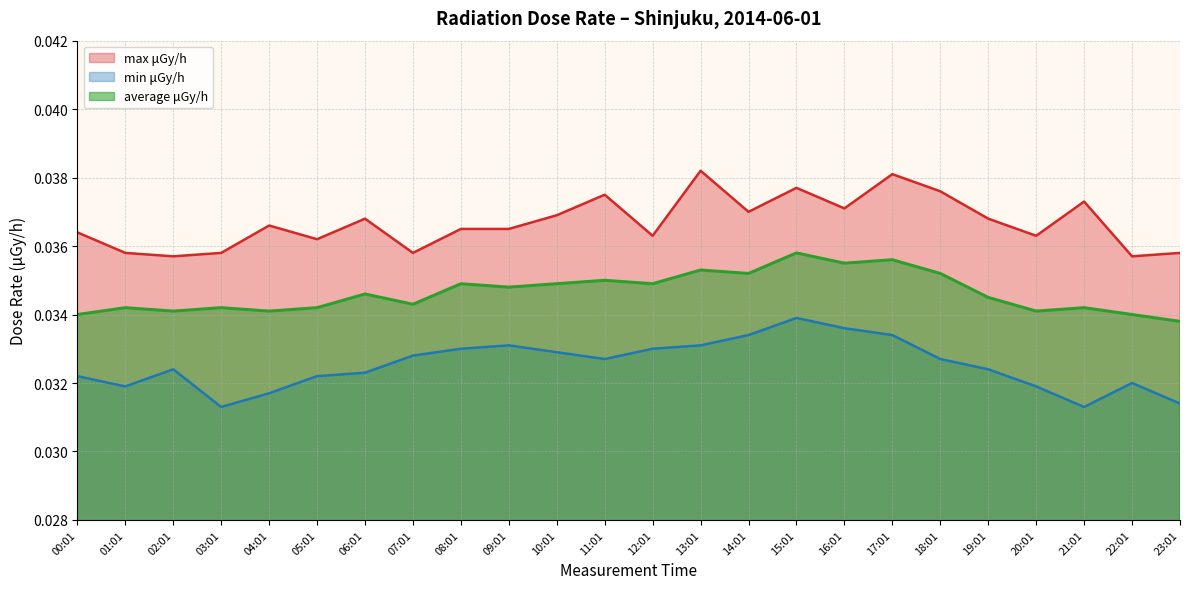

The value of min μGy/h at 19:01 is 0.1. True or false?

False